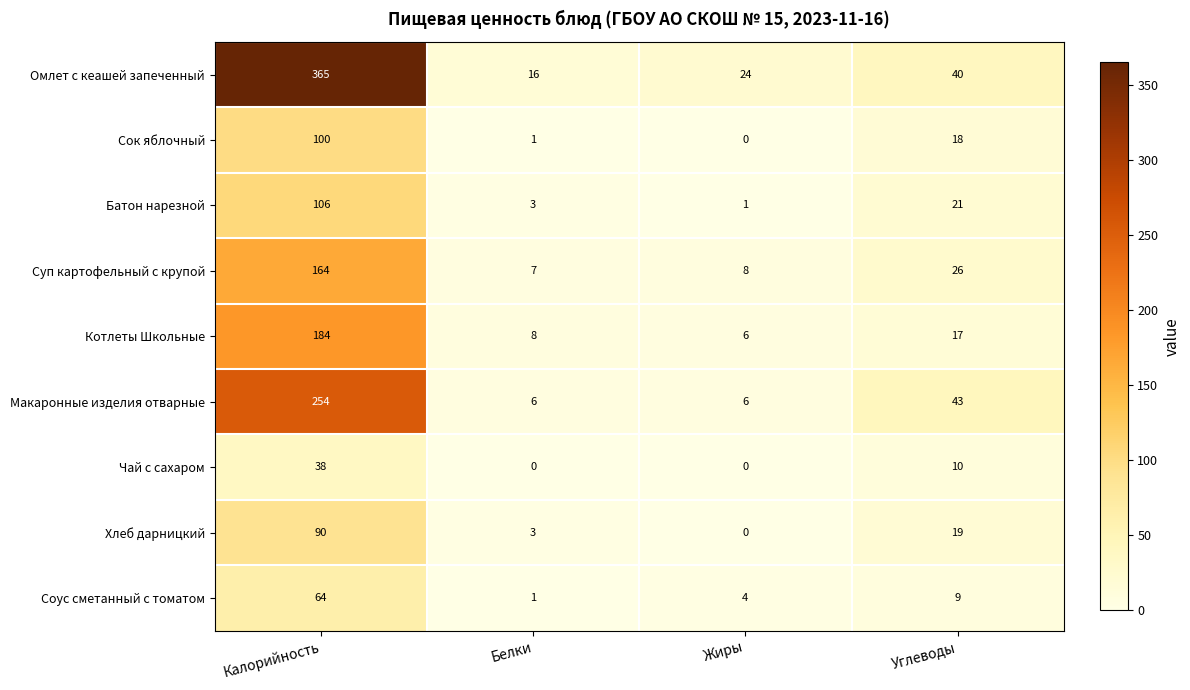

Which category has the highest value across all series?

Калорийность